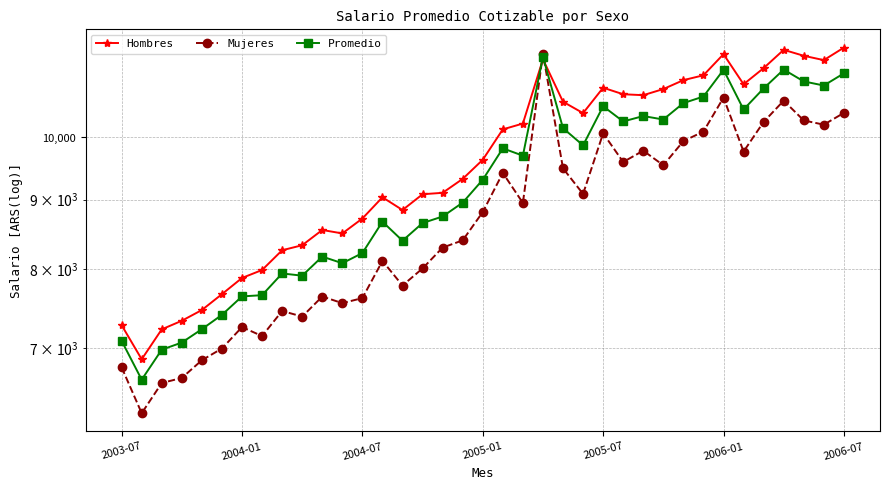

At which category is the sum across all series the highest?

21